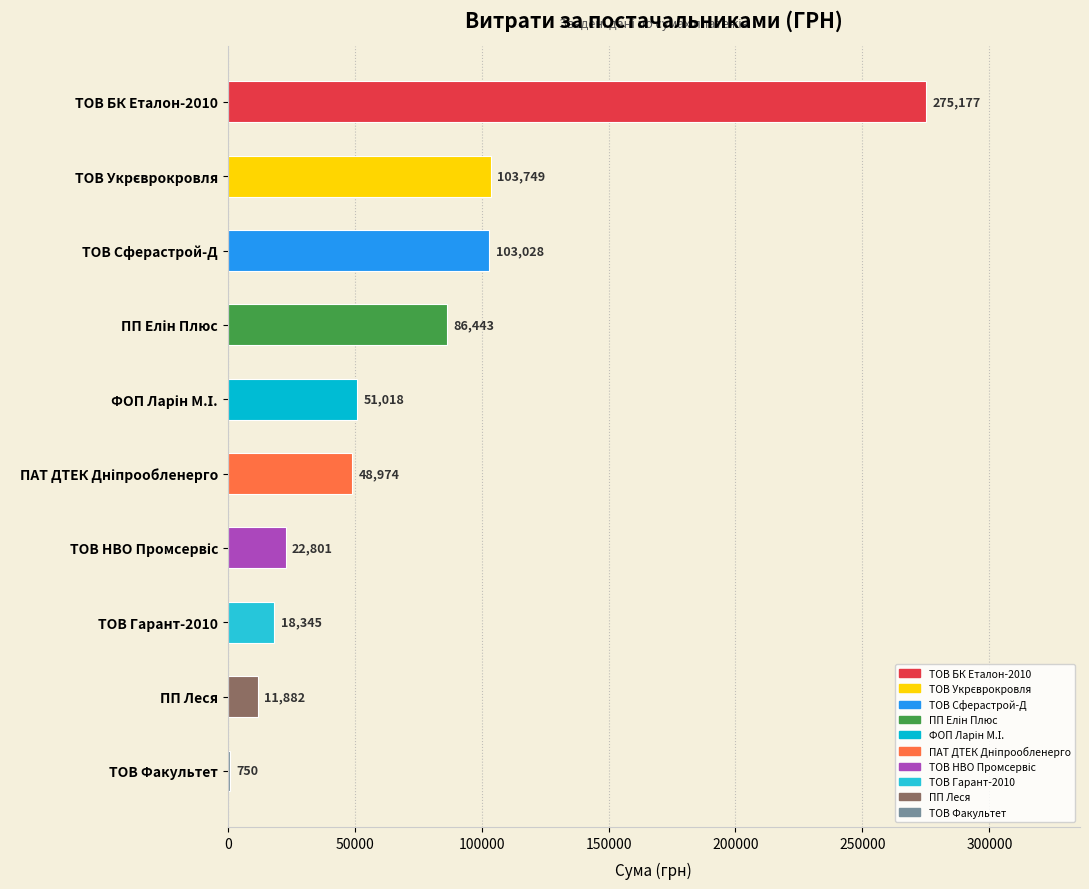

The chart shows a value of 103028.0 at ТОВ Сферастрой-Д. True or false?

True